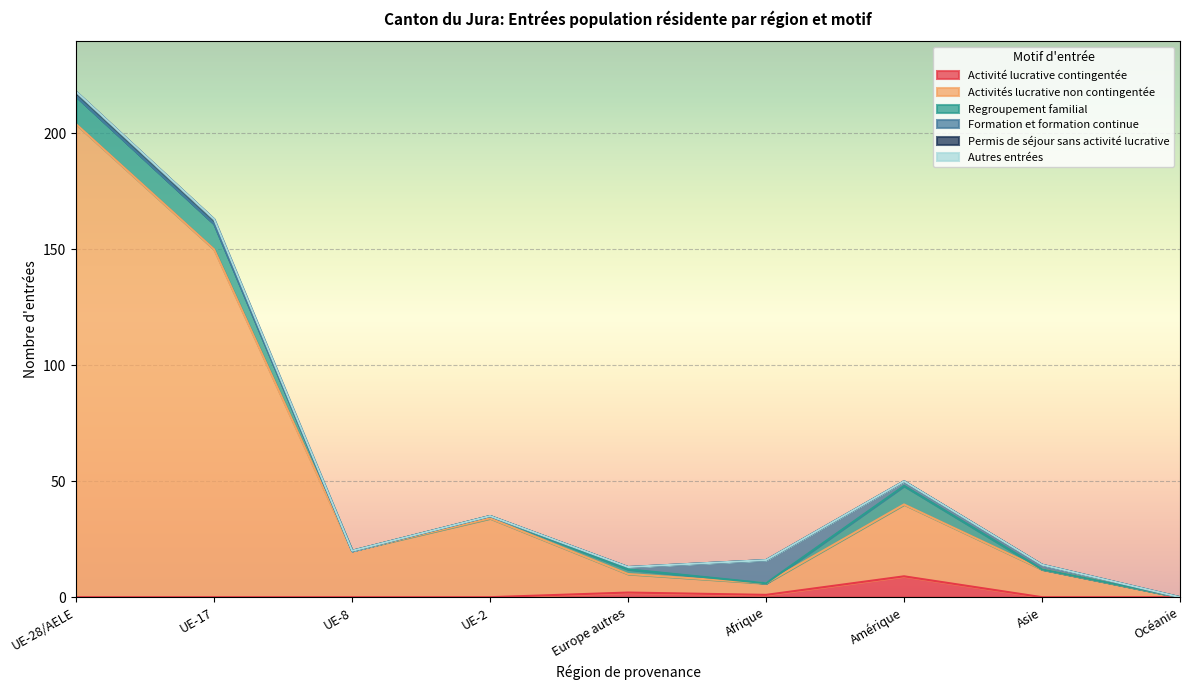

How many distinct data groups are displayed?

6